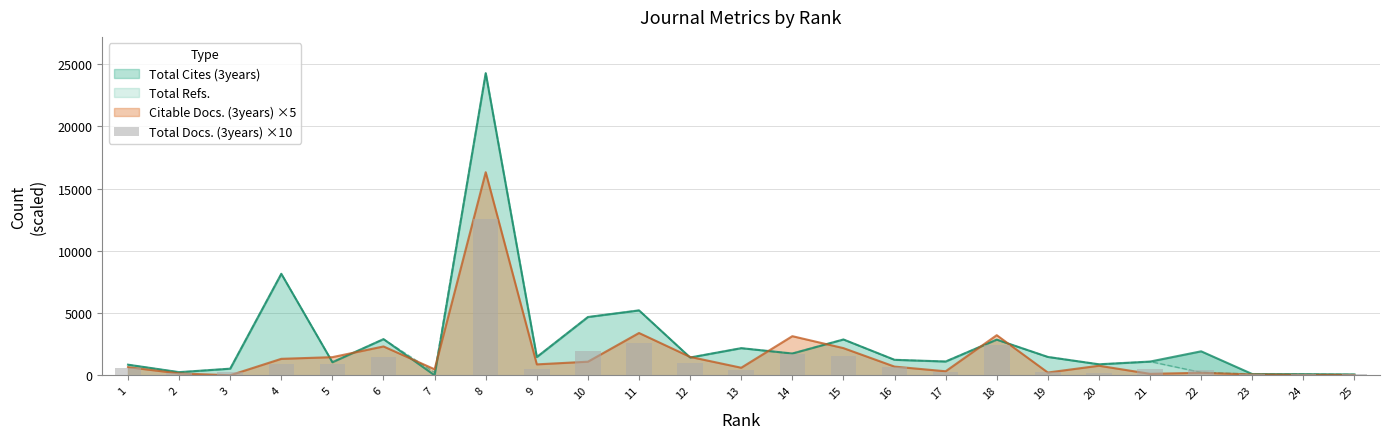

At which label does the data first exceed 500?

1